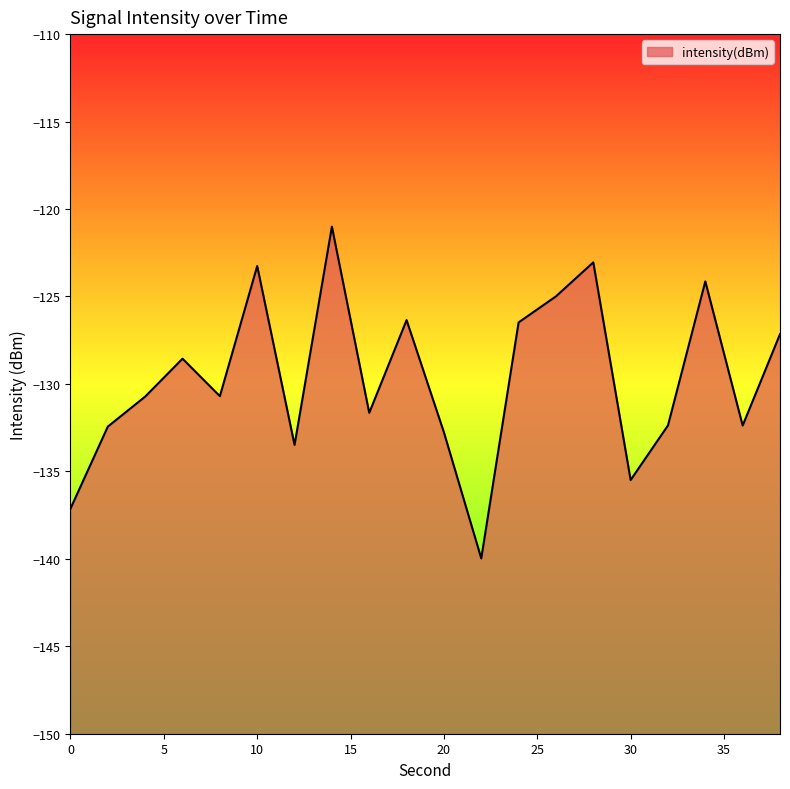

What is the maximum value shown in the chart?

-121.0